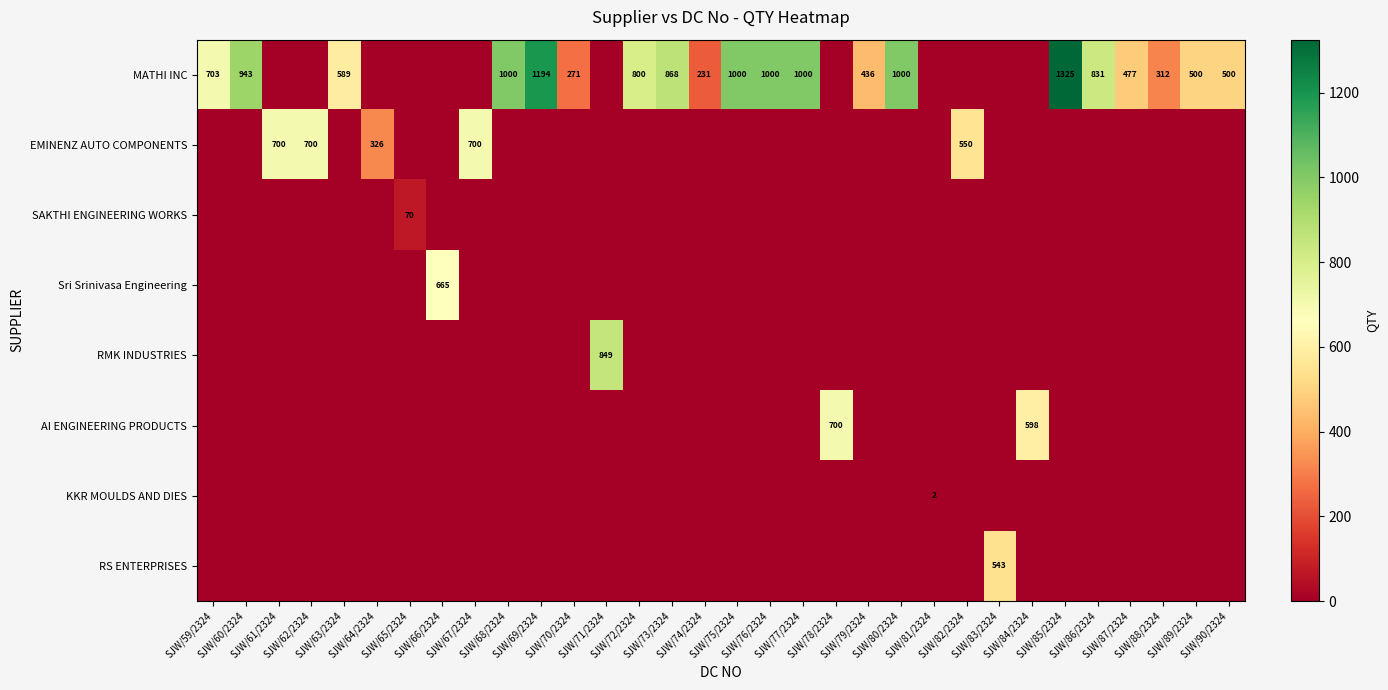

At which label does MATHI INC first exceed 477?

SJW/59/2324